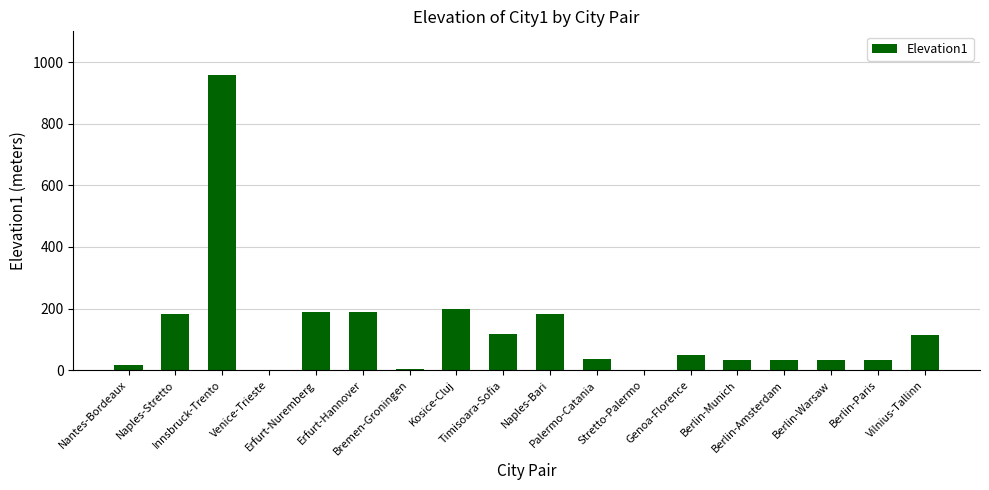

What is the maximum value shown in the chart?

957.9